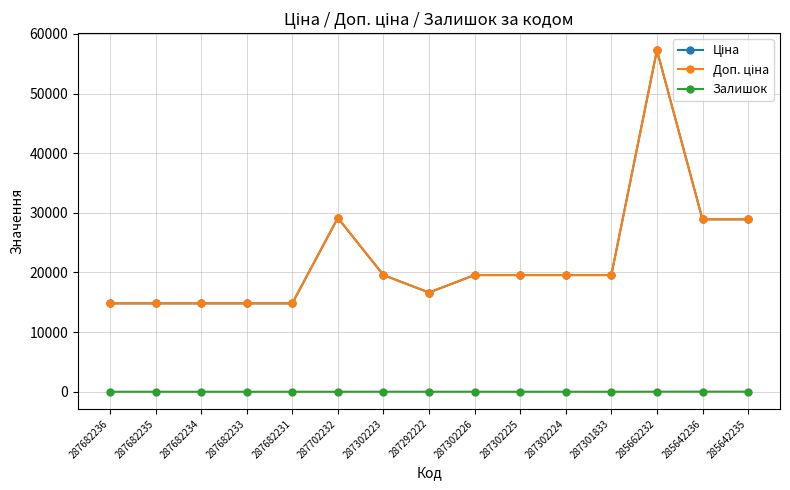

Where does the Доп. ціна series first go above 19564?

287702232